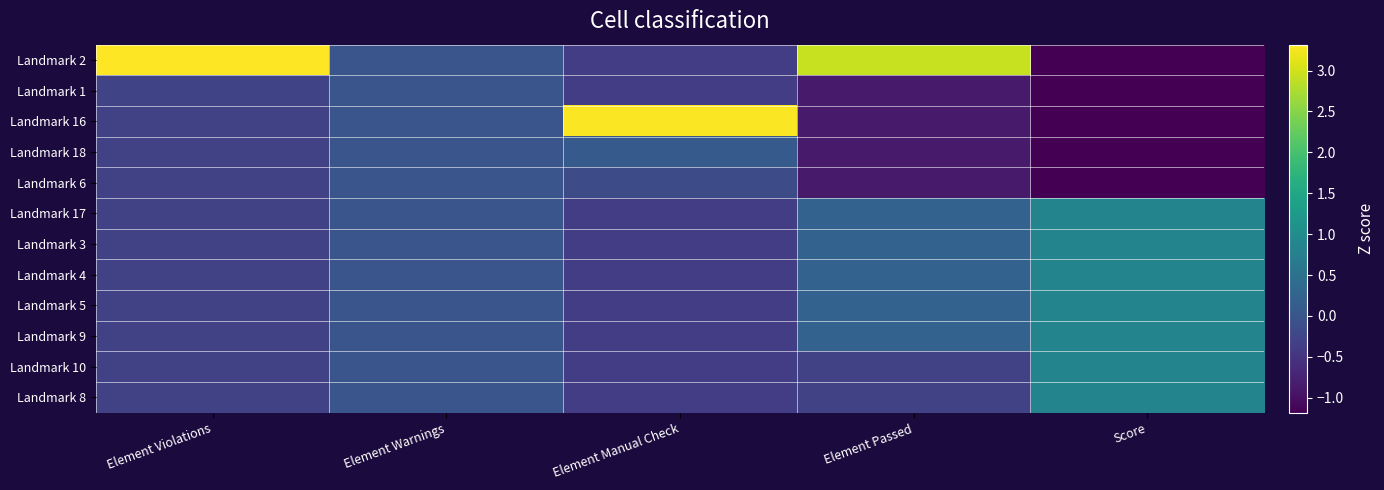

Rank the series by their maximum value, from lowest to highest.

Landmark 1, Landmark 6, Landmark 18, Landmark 17, Landmark 3, Landmark 4, Landmark 5, Landmark 9, Landmark 10, Landmark 8, Landmark 16, Landmark 2